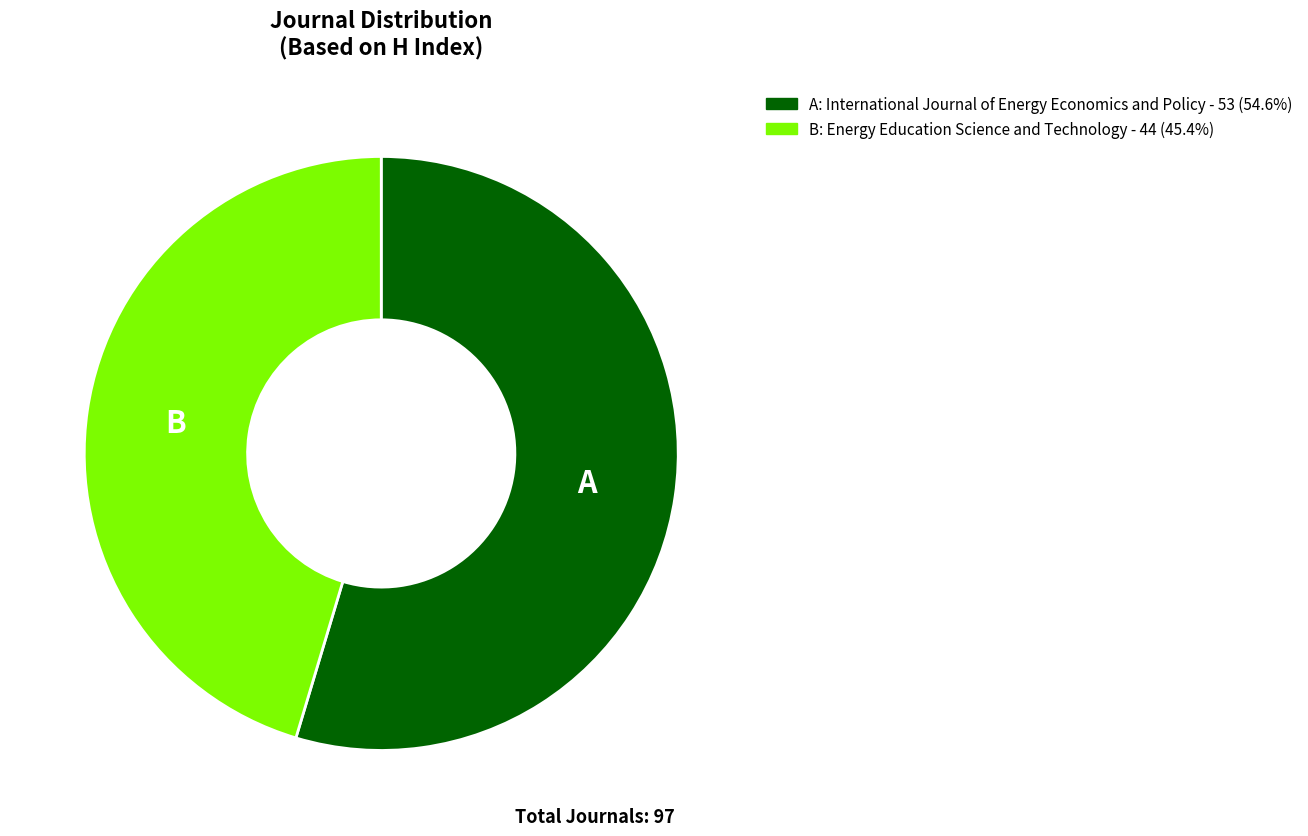

Approximately how many times larger is the value at B: Energy Education Science and Technology - 44 (45.4%) compared to A: International Journal of Energy Economics and Policy - 53 (54.6%)?

0.8